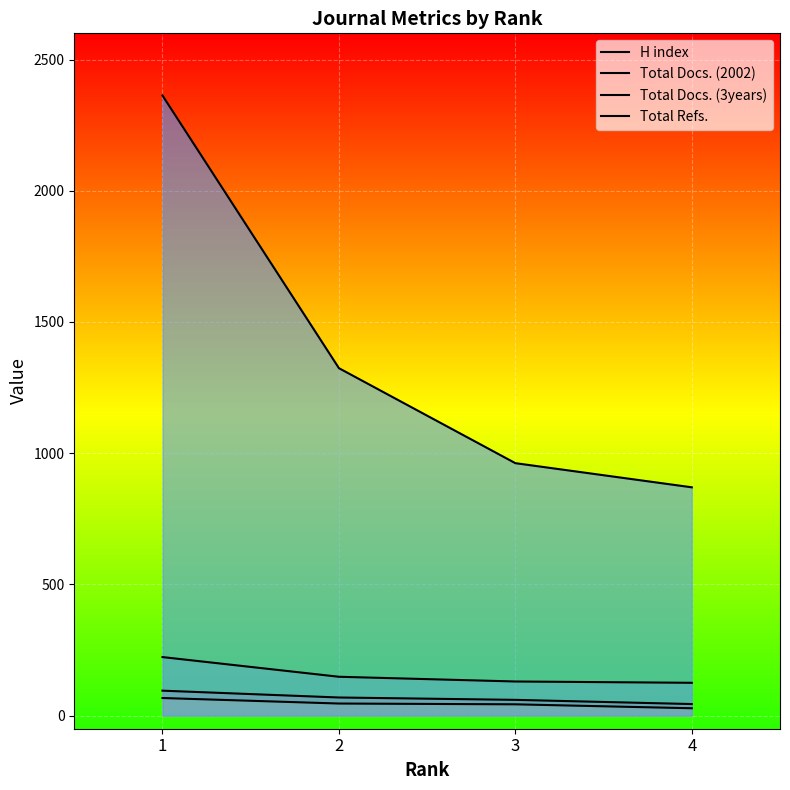

Reading left to right, extract all data points from this chart.

H index: 95	69	60	44
Total Docs. (2002): 67	46	43	28
Total Docs. (3years): 223	148	130	125
Total Refs.: 2363	1324	962	870